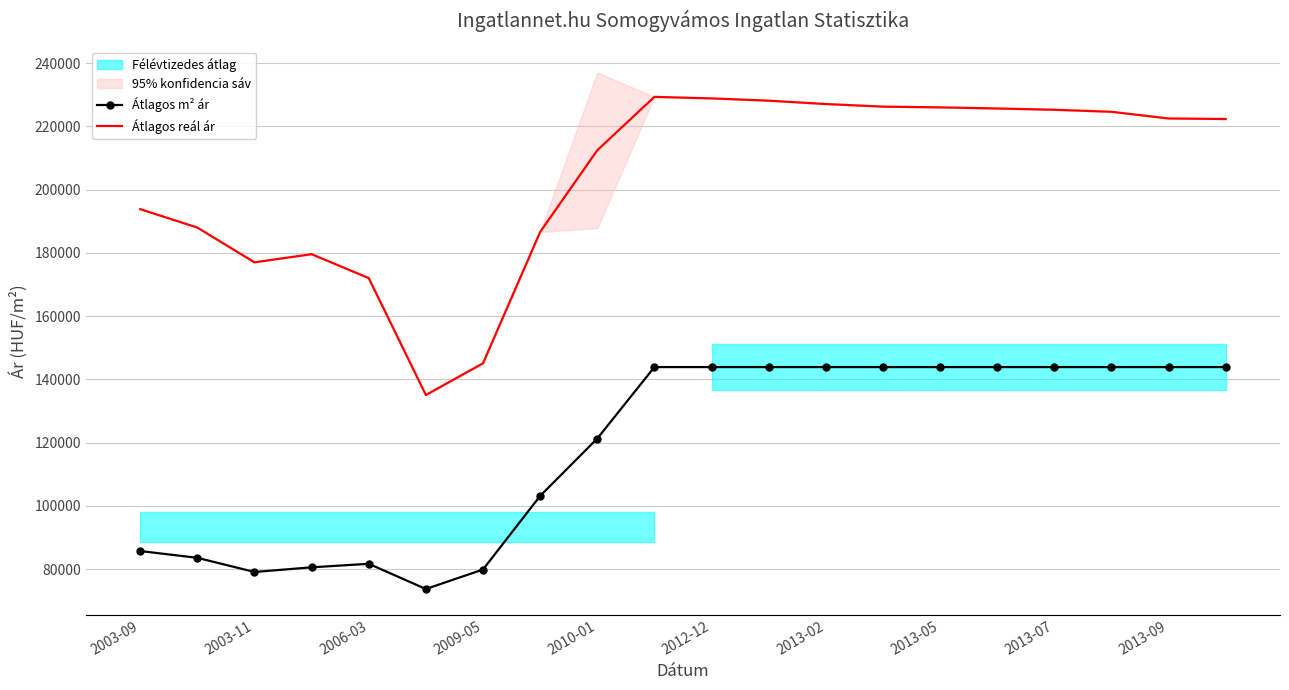

Is this an area chart (filled region under the line)?

No